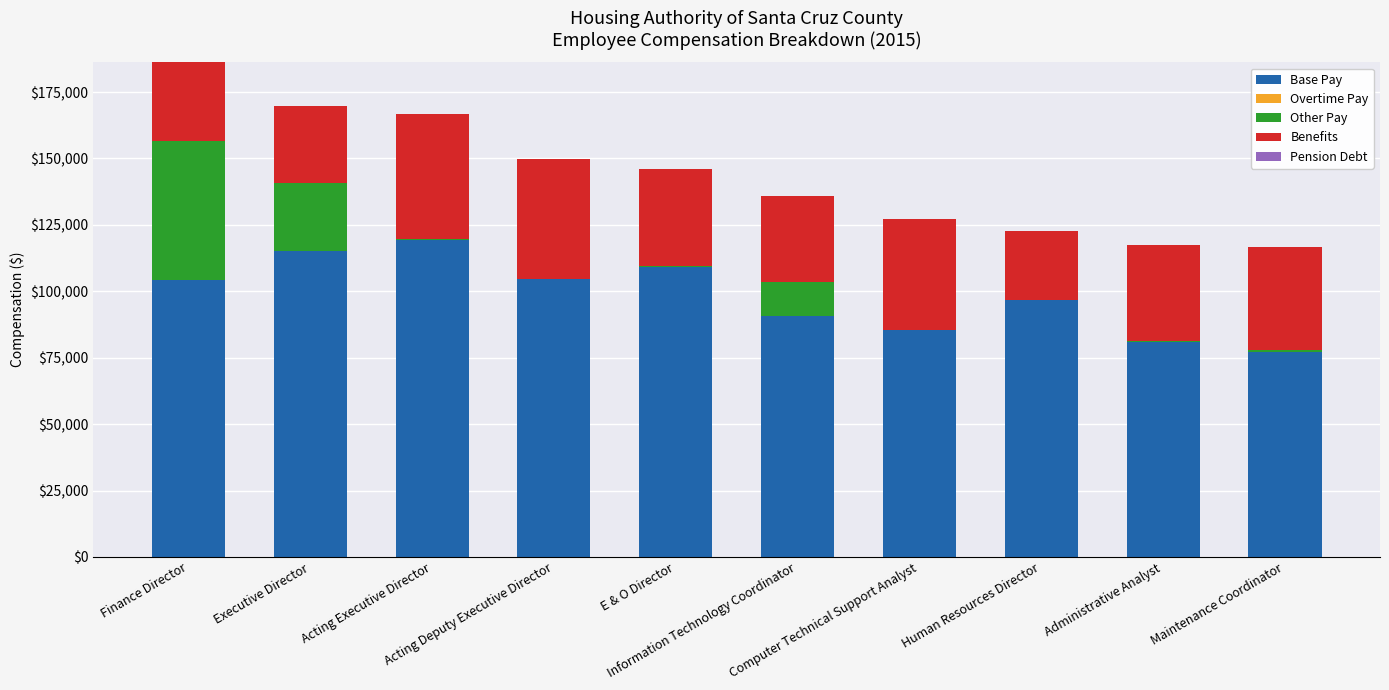

What is the maximum value for Base Pay?

119464.7